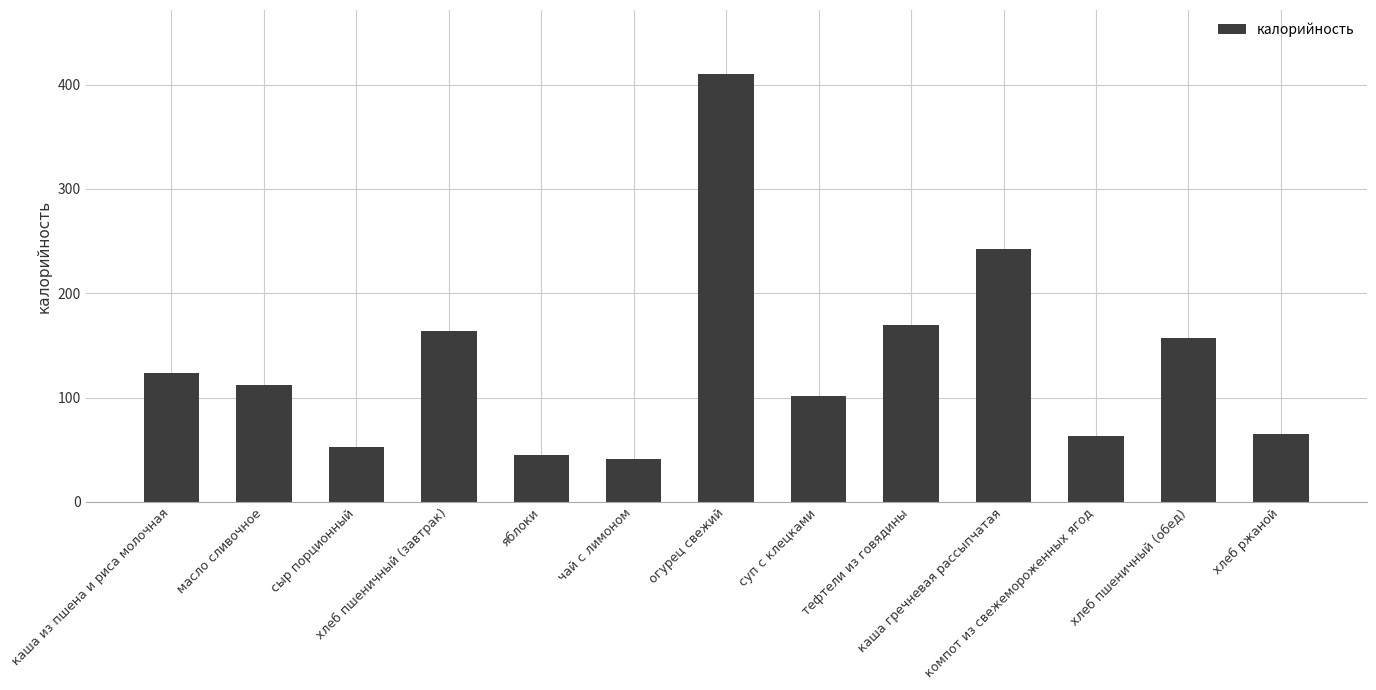

What is the greatest value displayed?

410